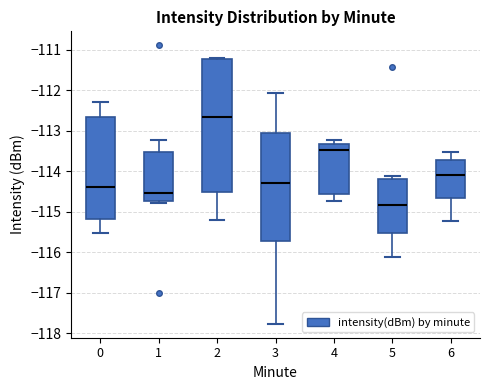

Comparing the boxes themselves (not the whiskers), which one is the tallest?

2